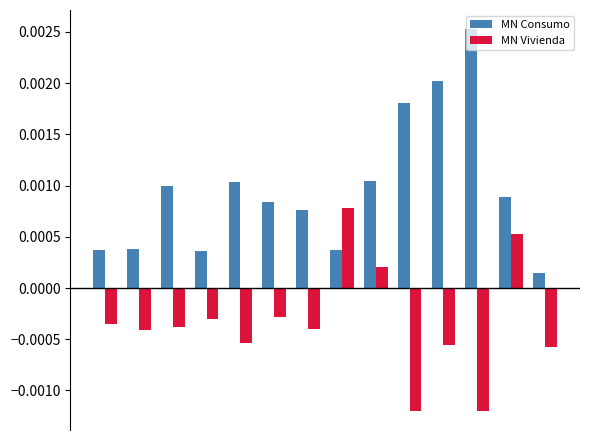

How many data points in MN Vivienda are less than 0?

11